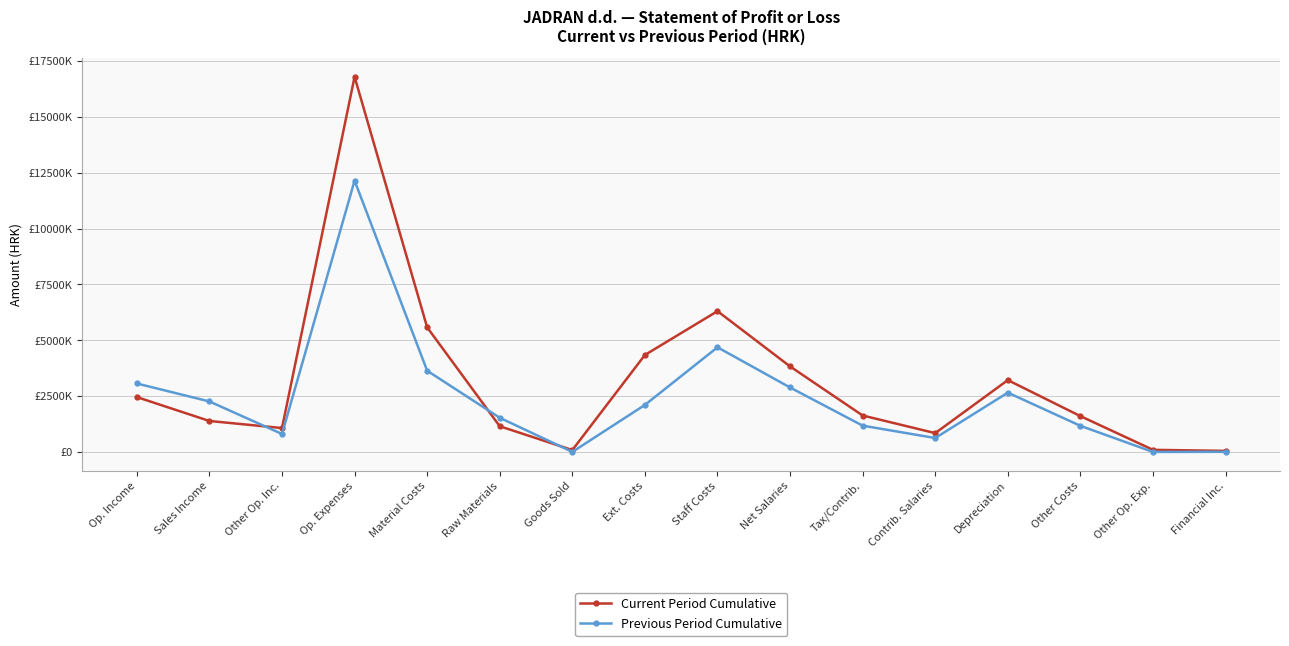

Reading left to right, extract all data points from this chart.

Current Period Cumulative: 2456931	1387087	1069844	16800139	5579040	1150786	84803	4343451	6305098	3829618	1631981	843499	3217006	1604357	94638	47892
Previous Period Cumulative: 3065858	2261160	804698	12150461	3637461	1530057	1371	2106033	4687038	2886331	1176707	624000	2655901	1170061	0	5806